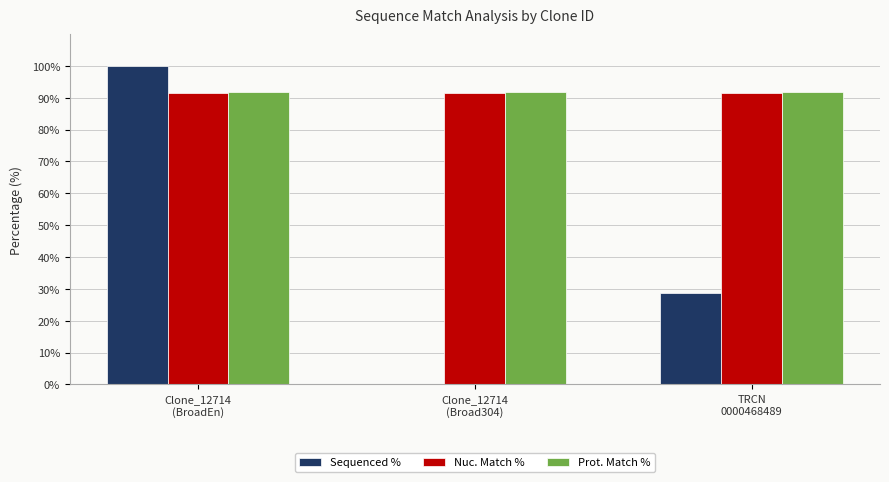

The value of Nuc. Match % at TRCN
0000468489 is 91.5. True or false?

True